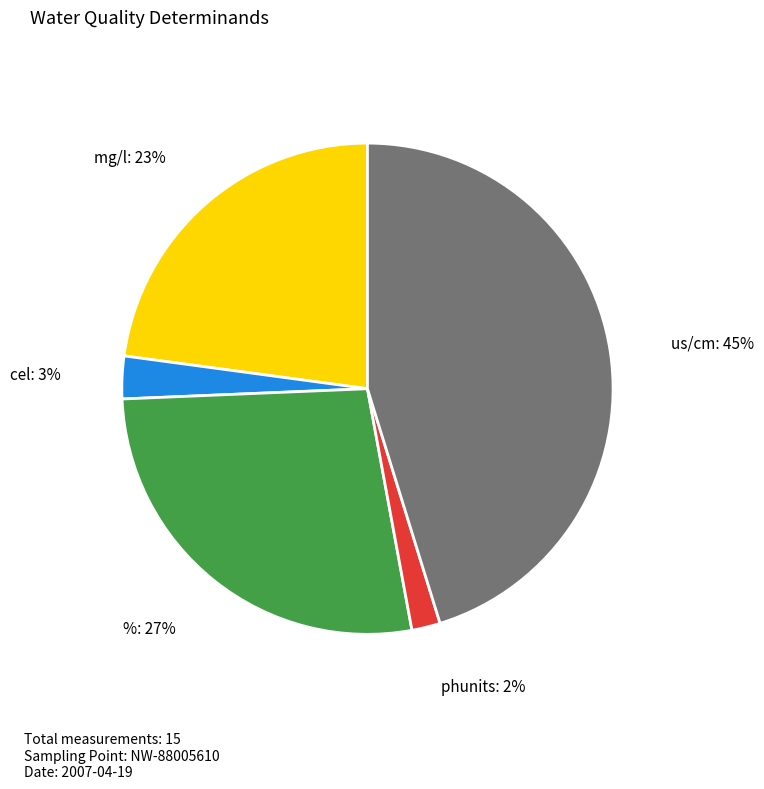

Does phunits represent more than half of the total?

No